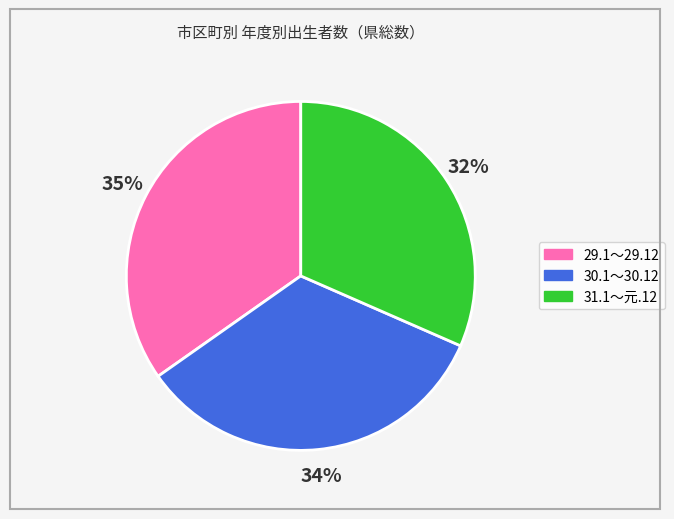

Count the number of slices in the pie.

3